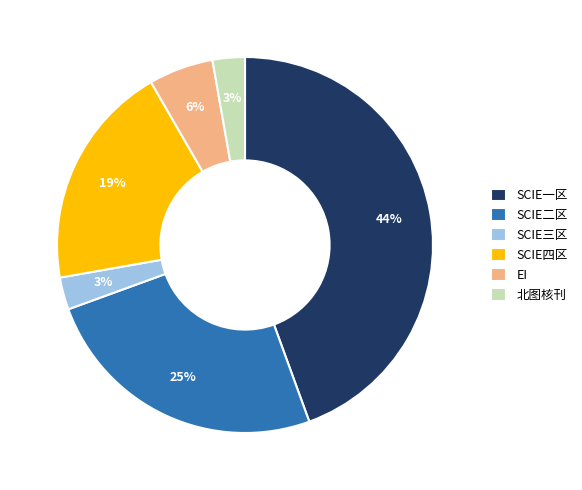

How many slices are in this pie chart?

6